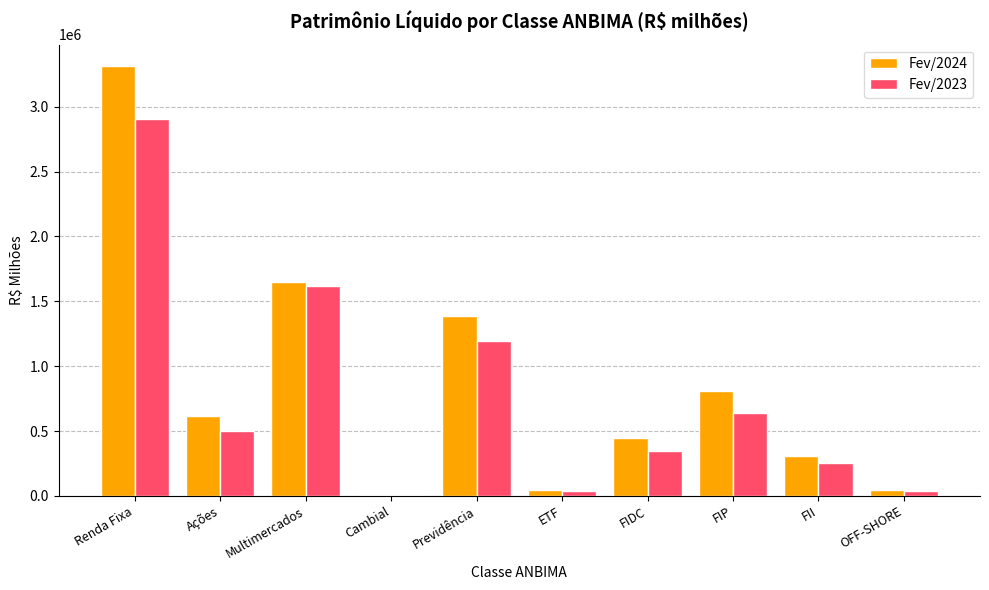

Are the bars grouped side by side (vs. stacked)?

Yes